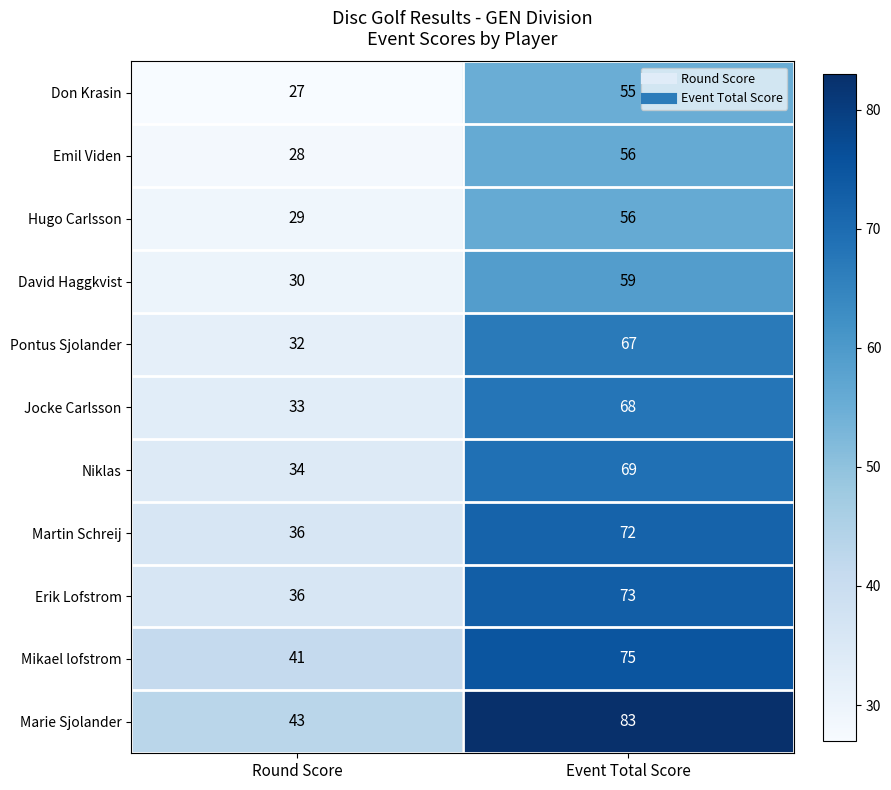

Rank the categories by Niklas value from lowest to highest.

Round Score, Event Total Score